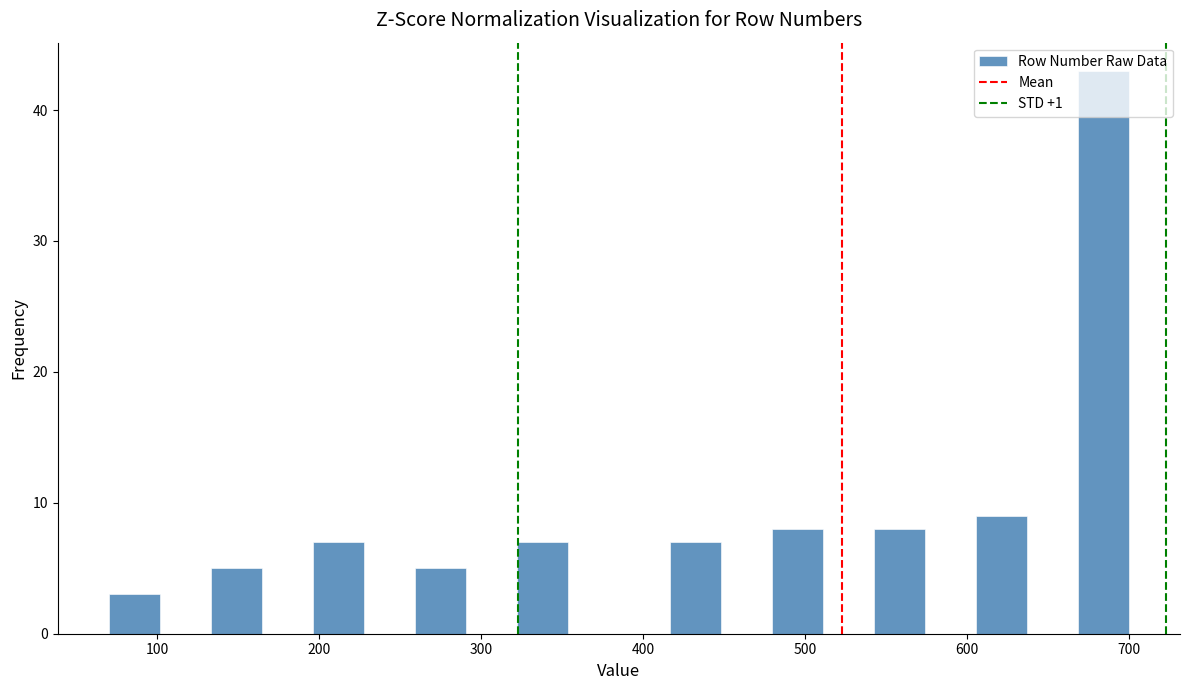

Read against the x-axis, roughly where is the centre of the tallest bar?

680